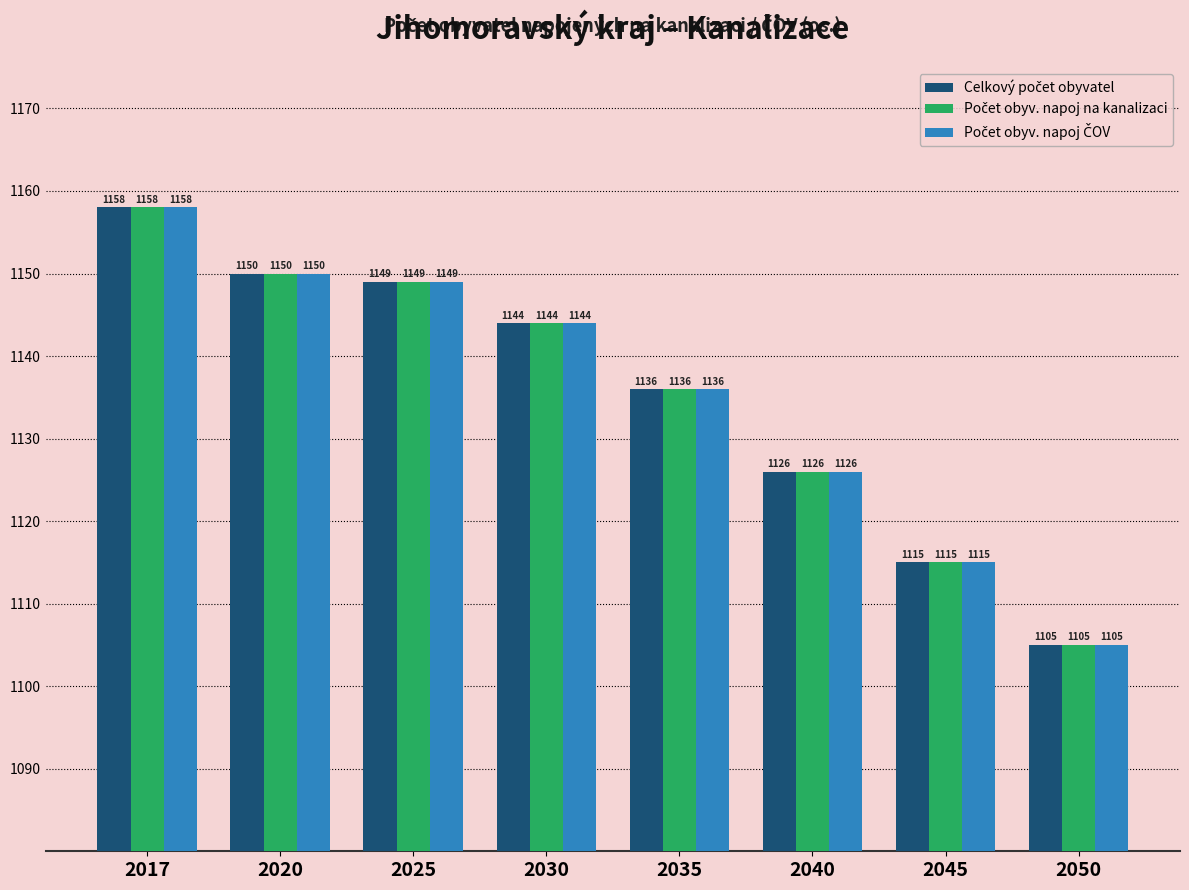

At which category is the sum across all series the highest?

2017